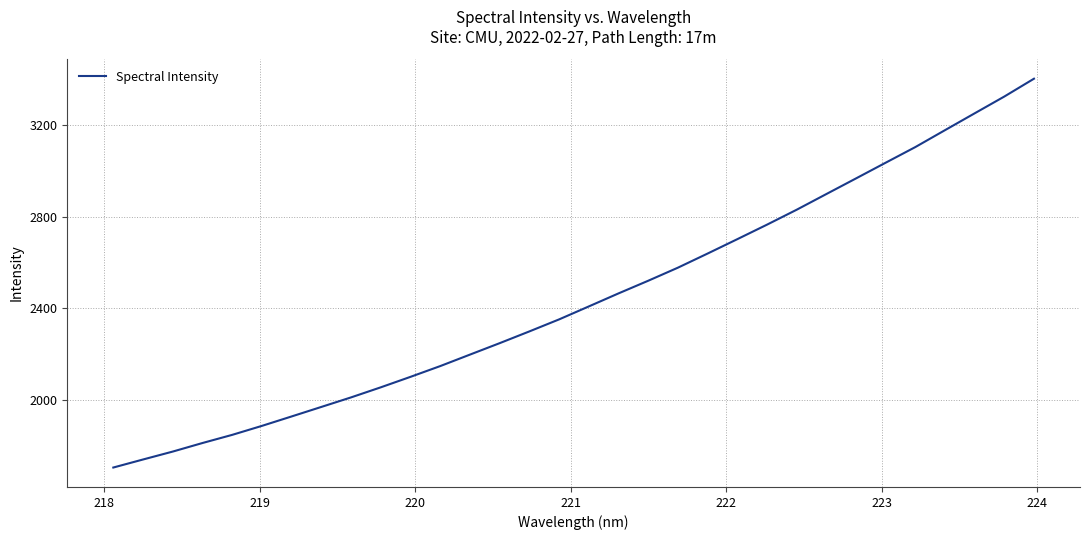

True or false: the data has more than 0 interior local peaks.

False